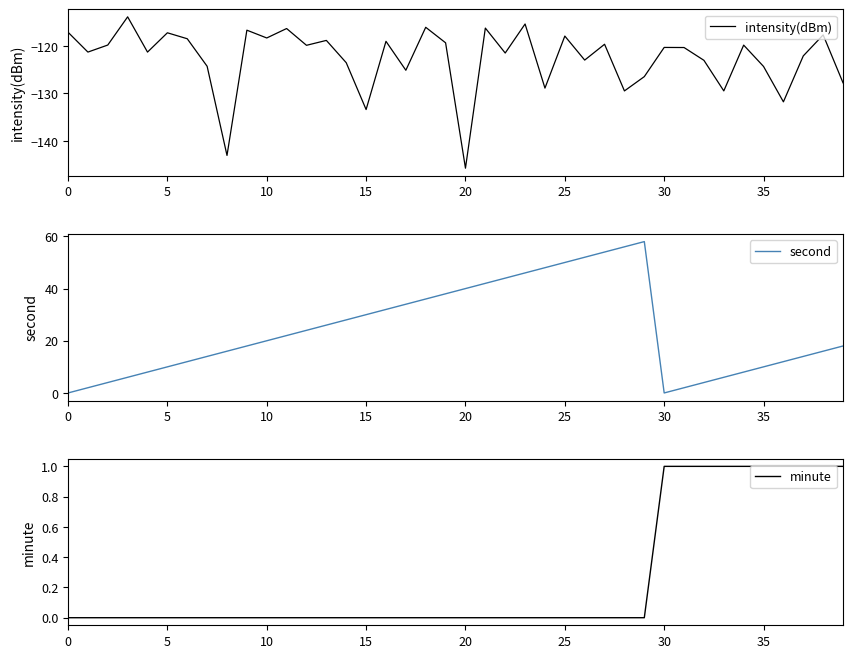

Which series has the largest range (max minus min)?

second